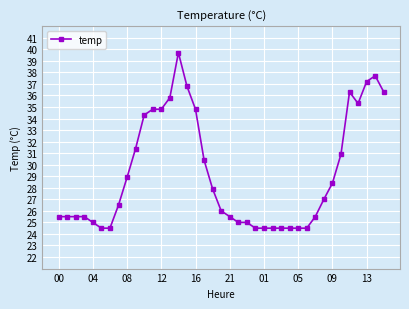

What is the minimum value shown in the chart?

24.5